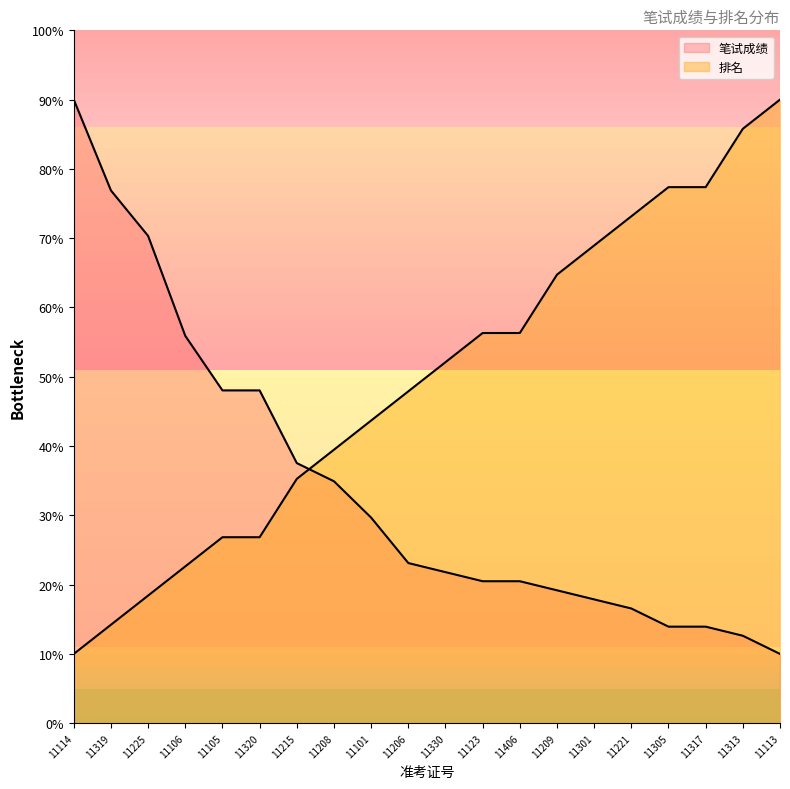

What is the total value across all series at 11123?

76.8